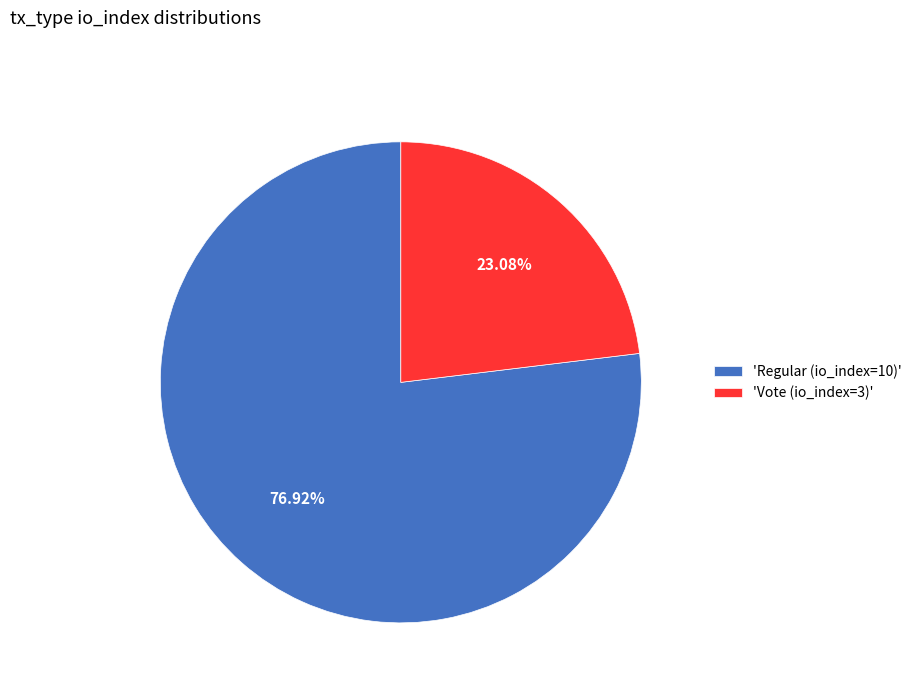

Rank the categories by value from highest to lowest.

'Regular (io_index=10)', 'Vote (io_index=3)'